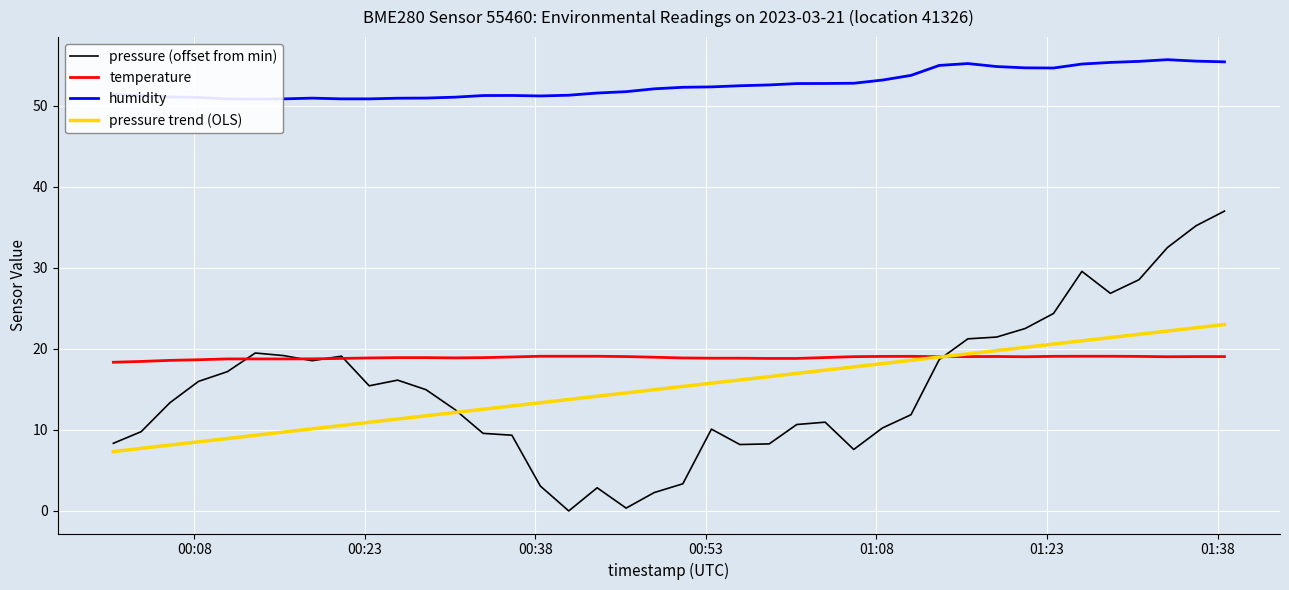

How many lines are shown in the chart?

4